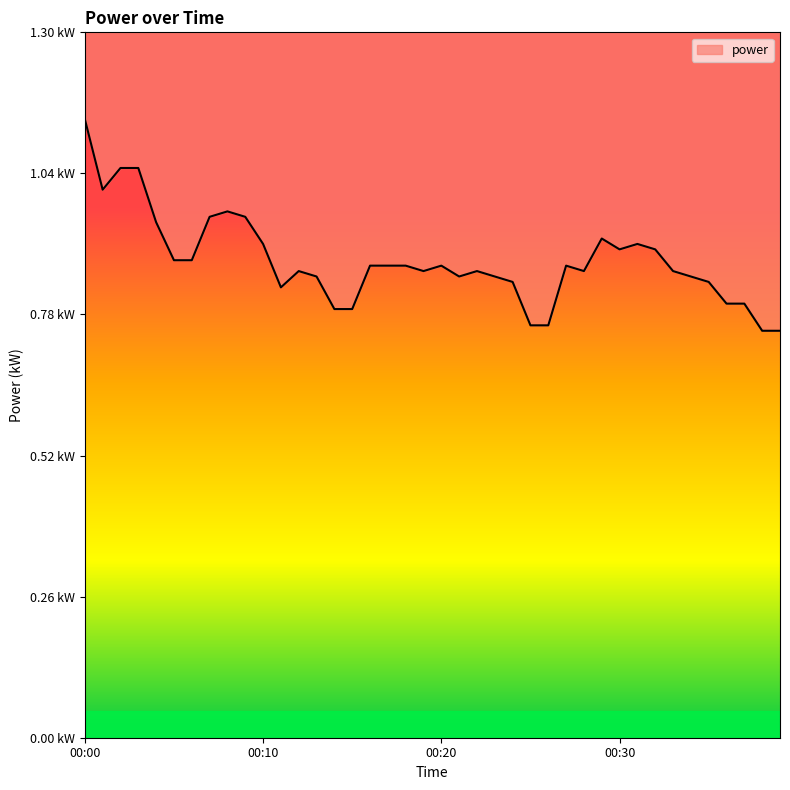

True or false: the data has more than 2 interior local peaks.

True